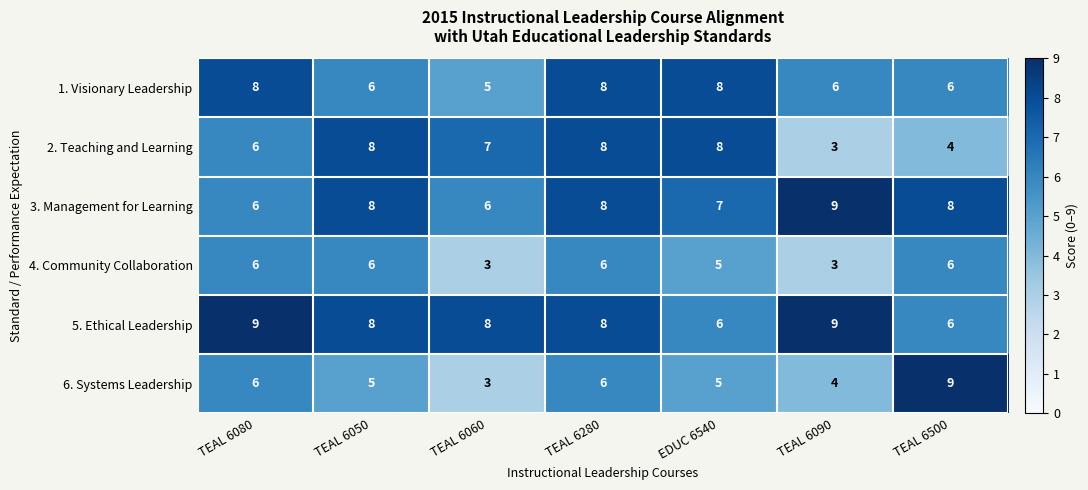

At how many categories does at least one series exceed 5?

7